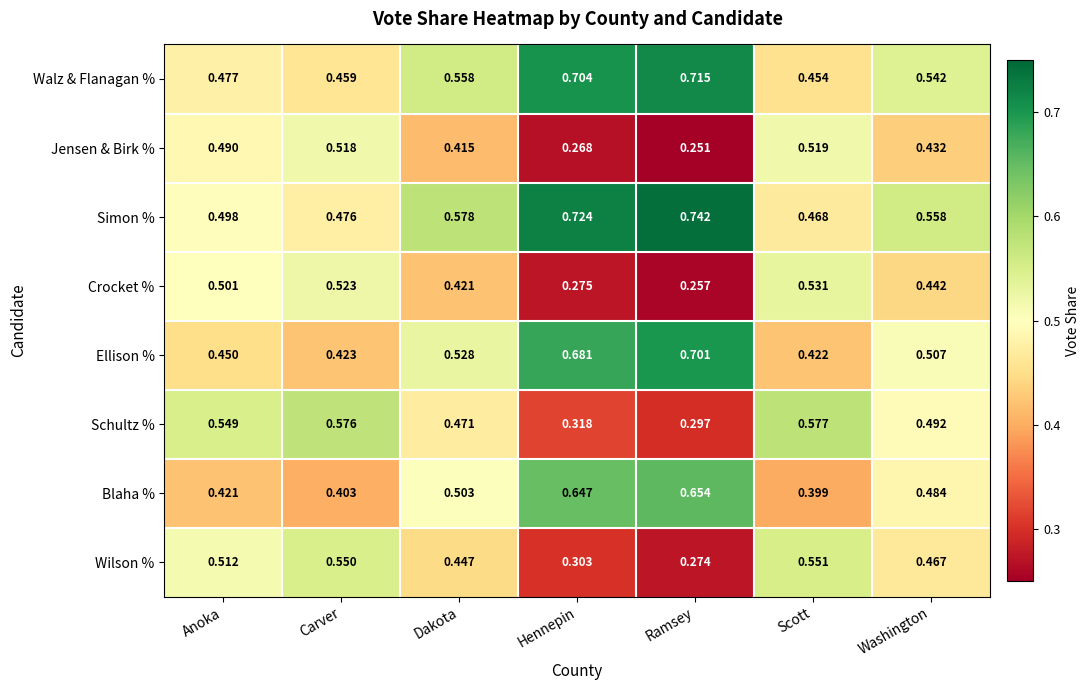

Where is Blaha % nearest to the value 0?

Scott